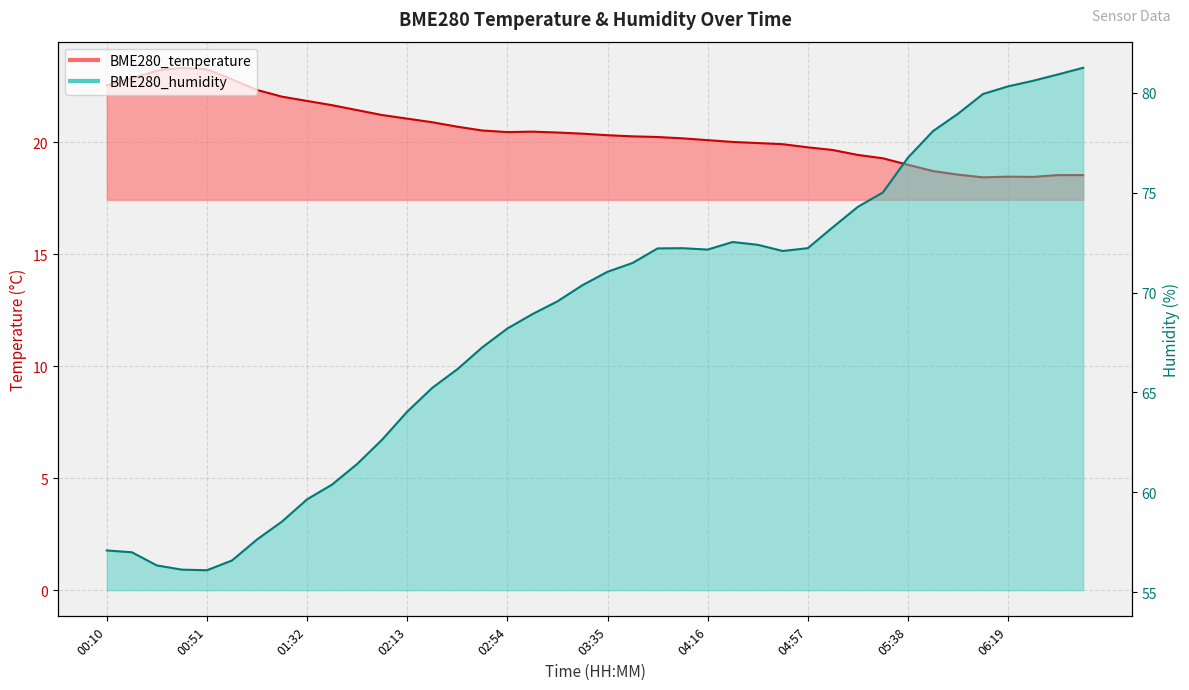

At which label is BME280_temperature closest to 20?

04:26